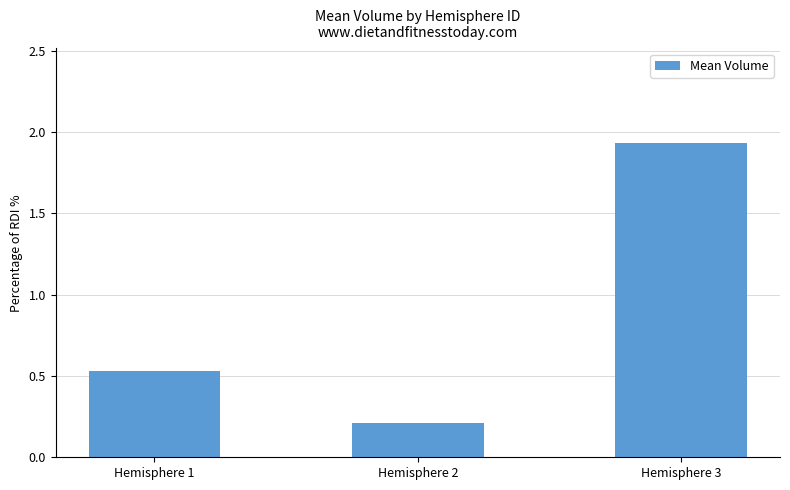

How many values are between 0 and 1?

2